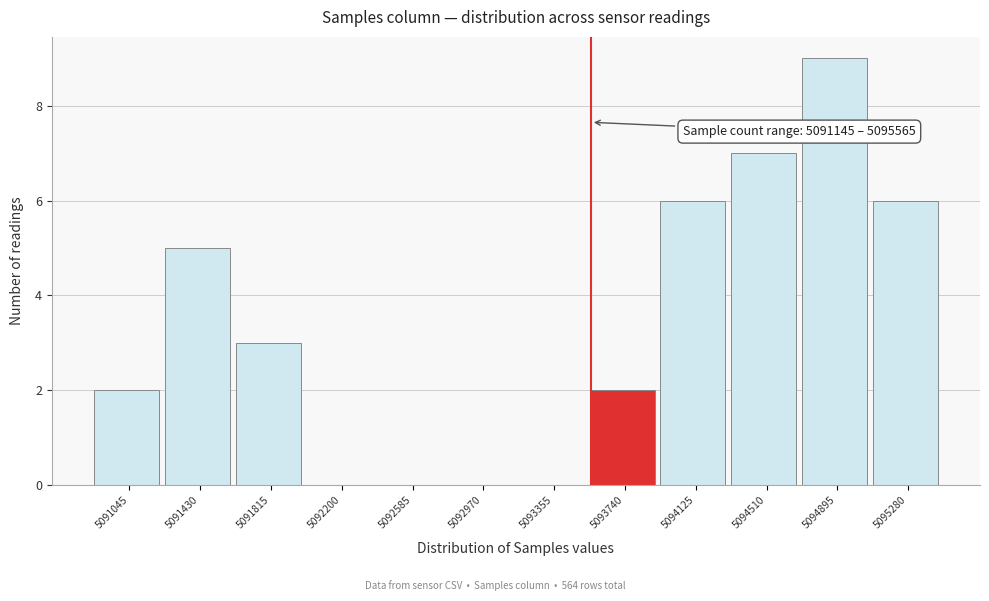

Reading right to left, what are all the values shown in this chart?

5095280=6	5094895=9	5094510=7	5094125=6	5093740=2	5093355=0	5092970=0	5092585=0	5092200=0	5091815=3	5091430=5	5091045=2